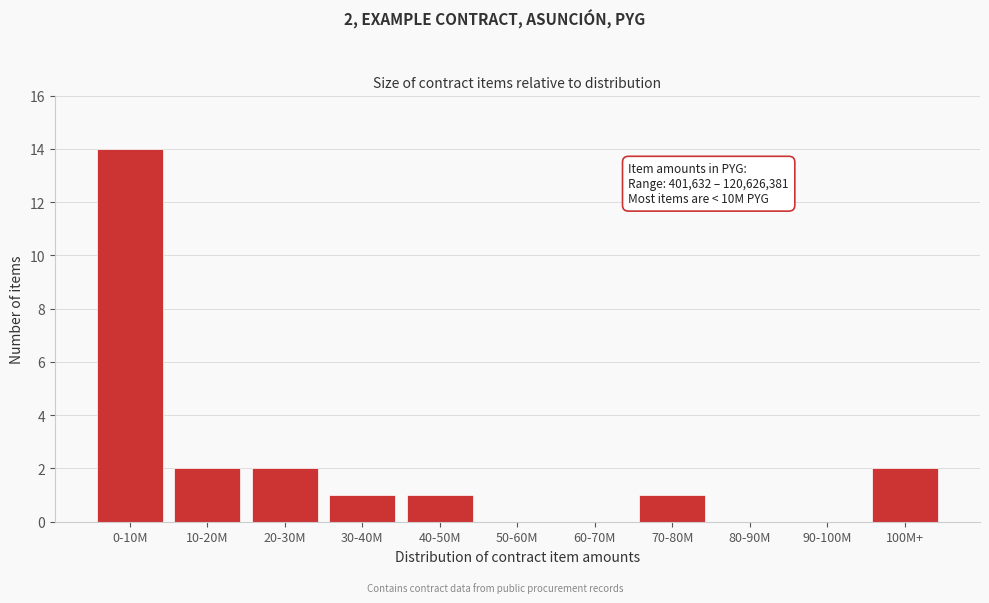

Reading left to right, transcribe all the data shown in this chart.

0-10M=14	10-20M=2	20-30M=2	30-40M=1	40-50M=1	50-60M=0	60-70M=0	70-80M=1	80-90M=0	90-100M=0	100M+=2